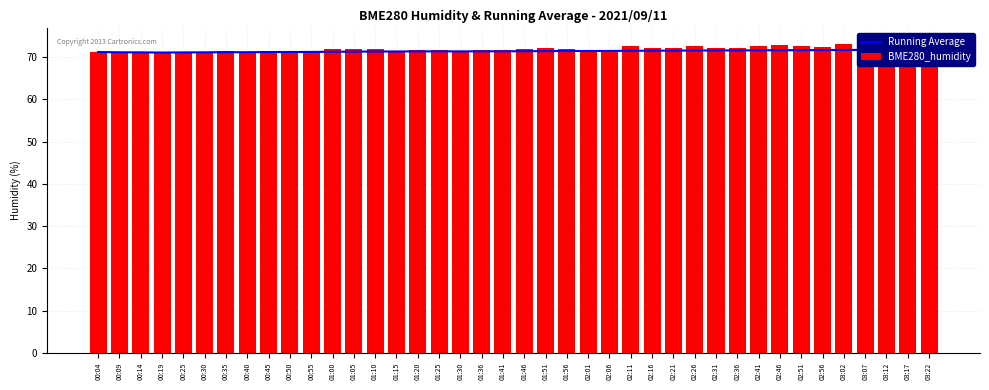

What is the value of the BME280_humidity bar at the 38th from the left?

72.7